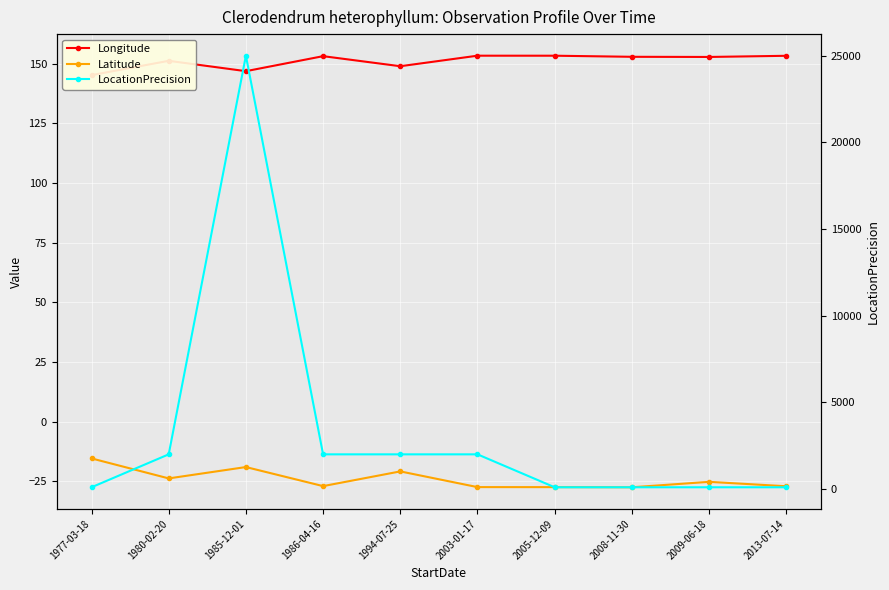

How many values in the Latitude series exceed -25?

4